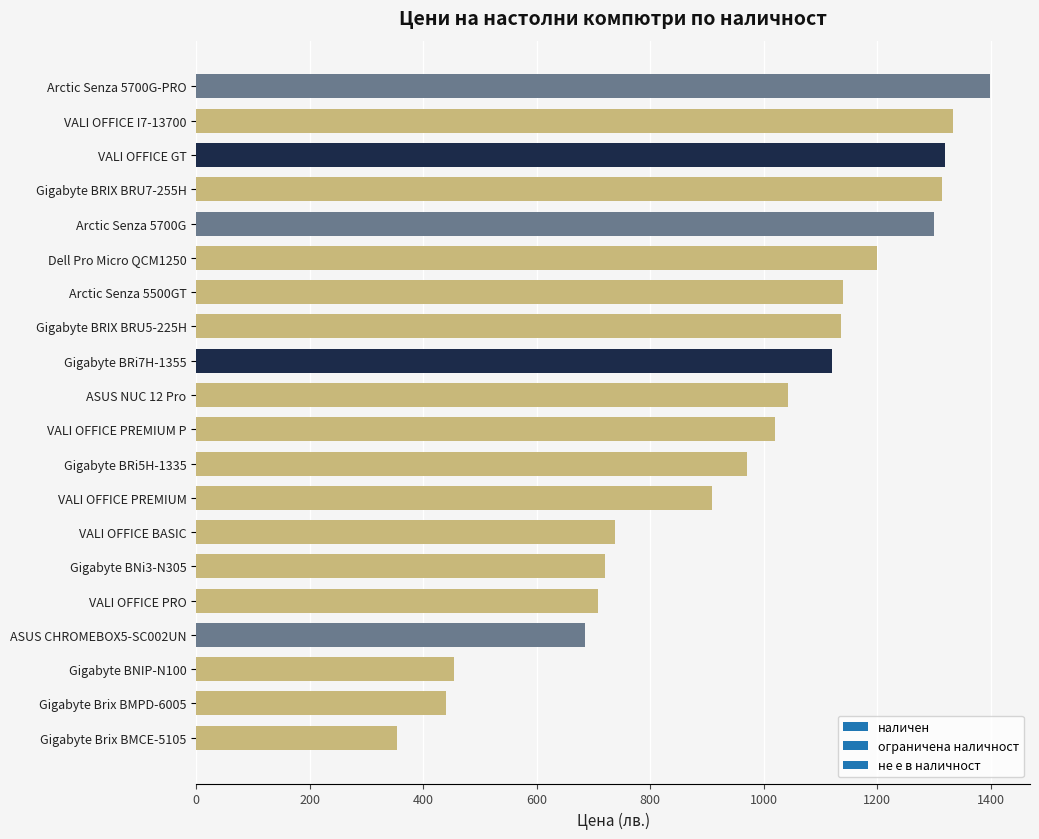

True or false: the data shows 1711.7 at Gigabyte BRIX BRU7-255H.

False